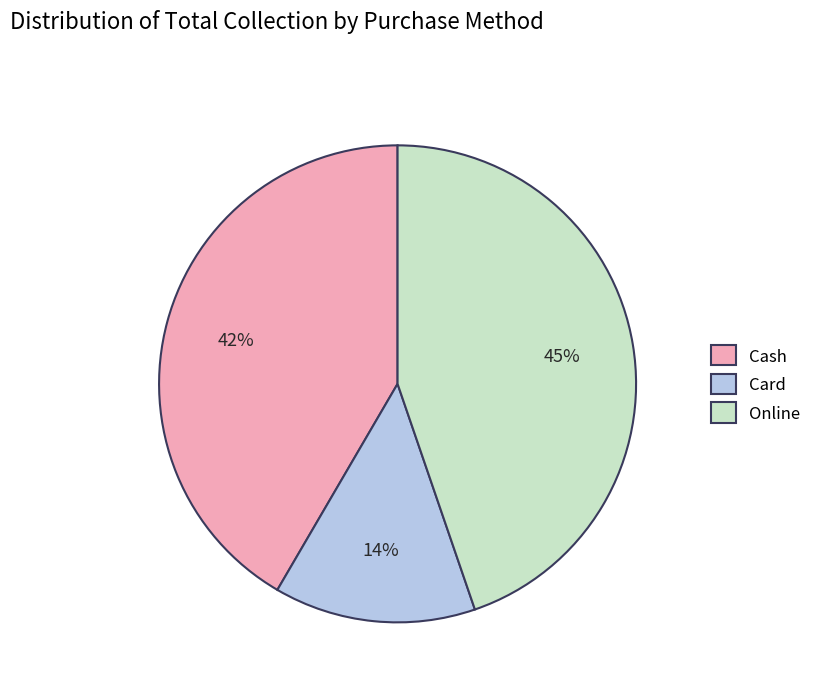

Count the number of slices in the pie.

3